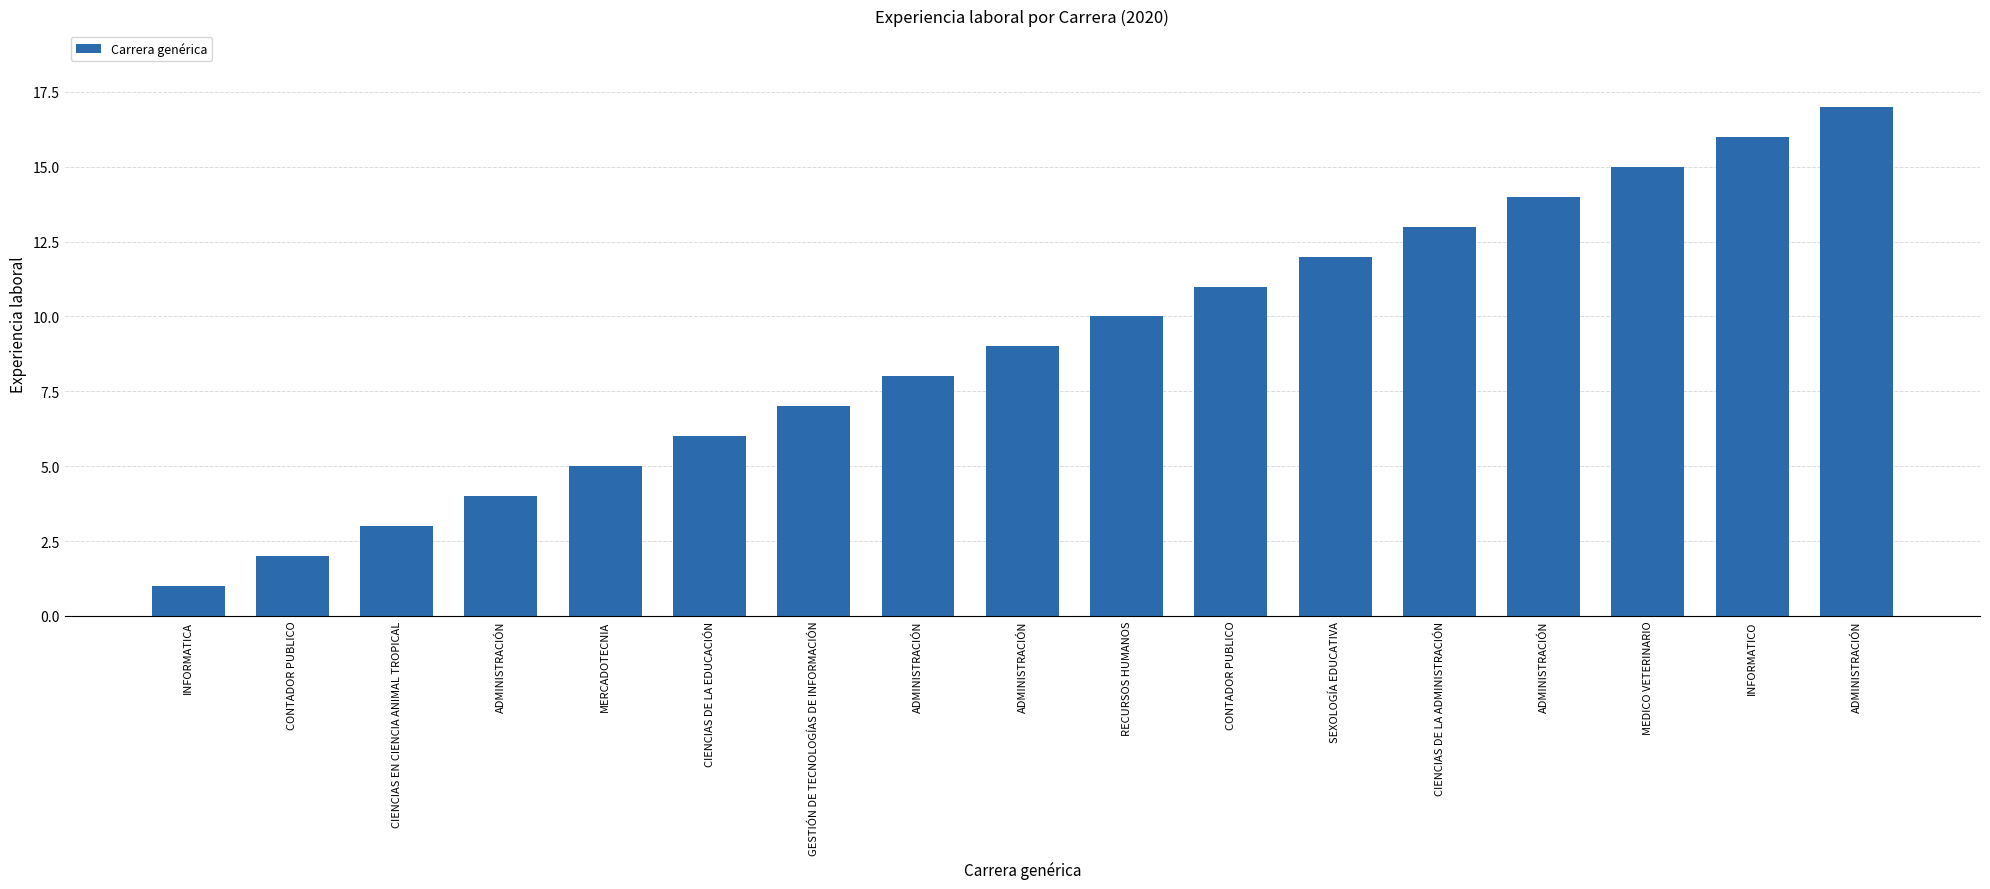

Count the number of data series in this chart.

1